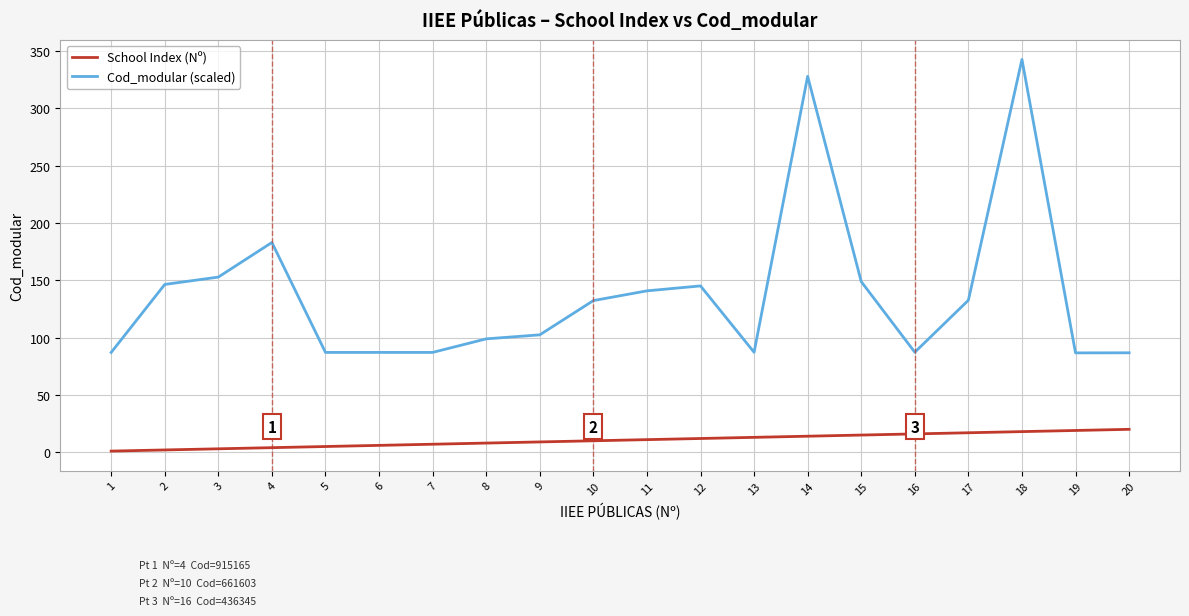

Which series has the largest range (max minus min)?

Cod_modular (scaled)